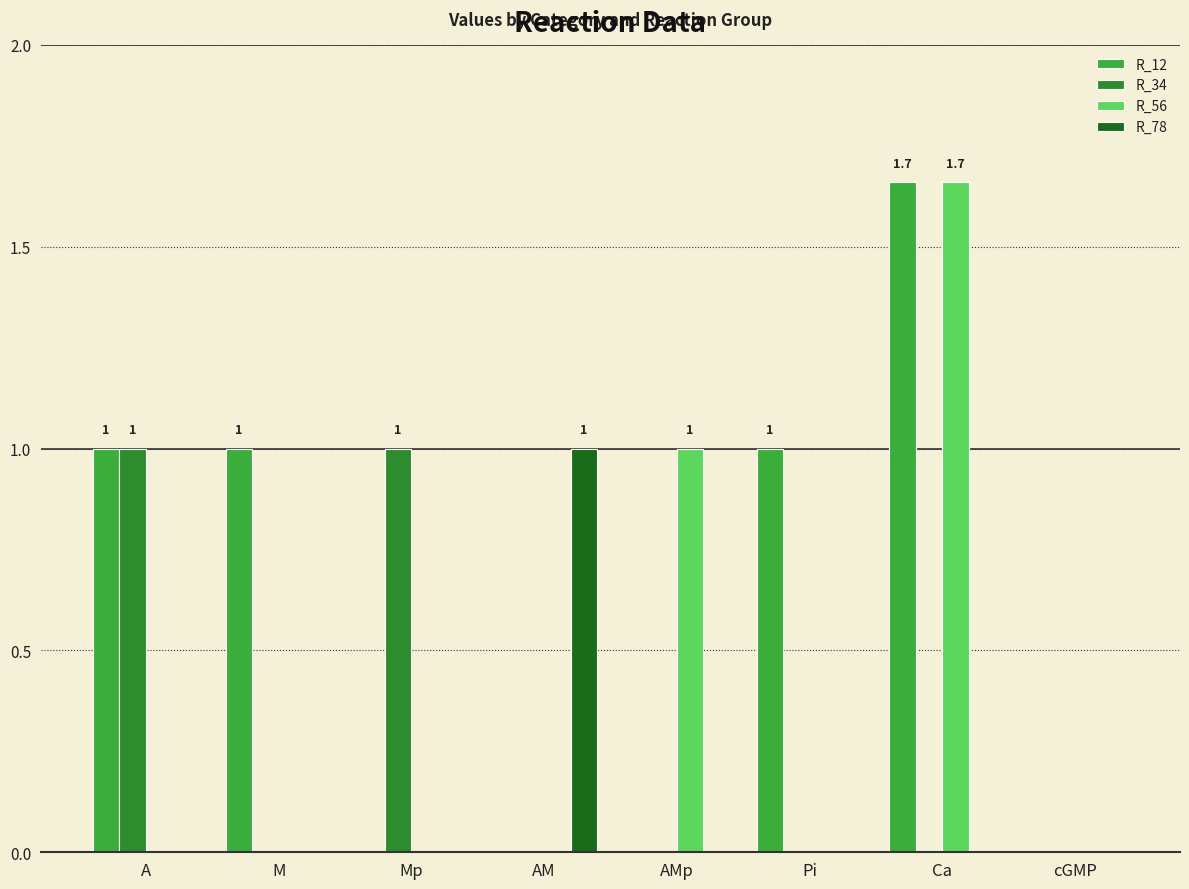

Which series changed the most between A and Pi?

R_34